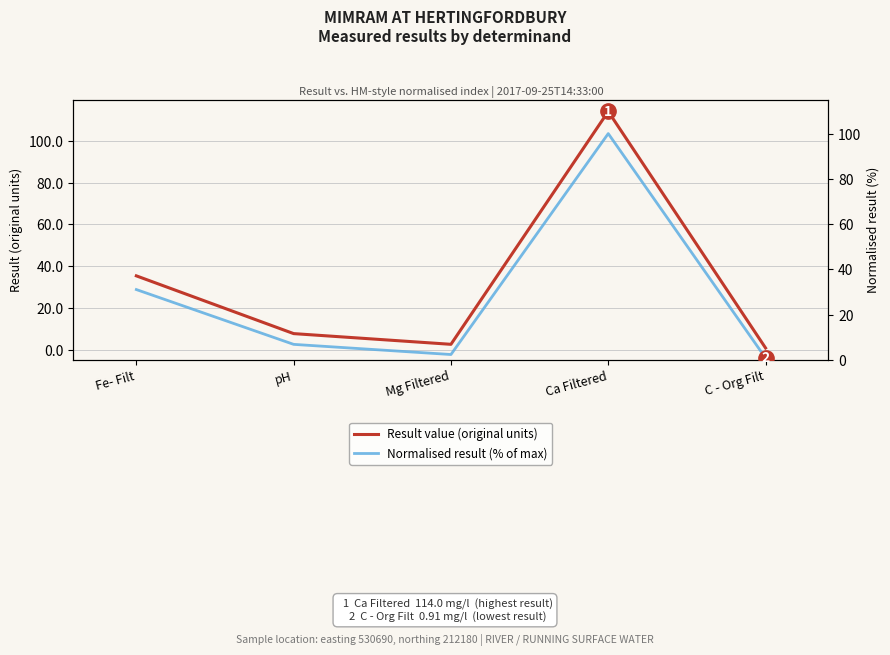

What is the difference between the maximum and minimum values in the Result value (original units) series?

113.1